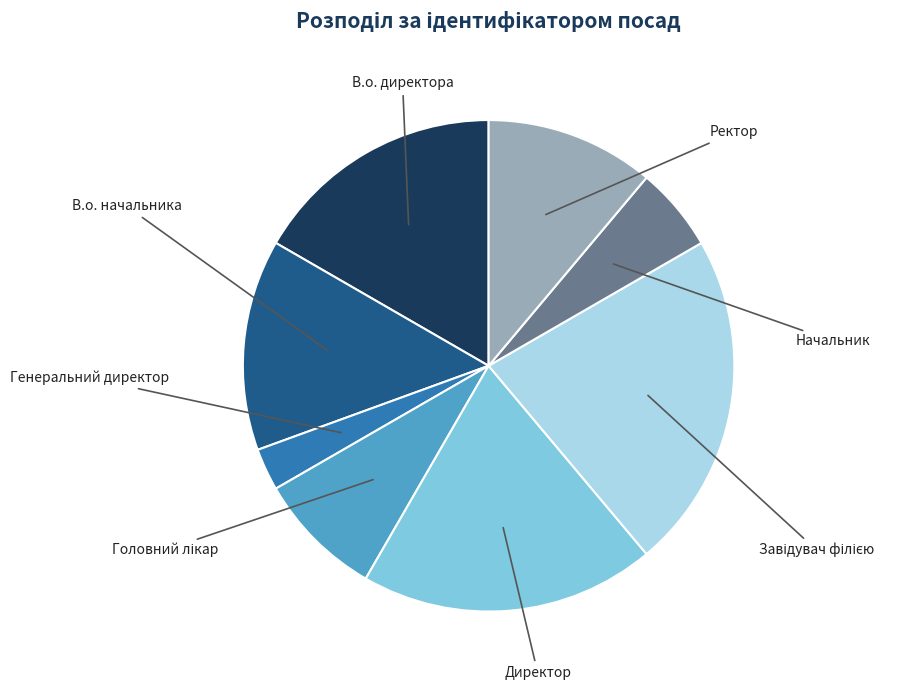

What percentage do Директор and Ректор together represent?

30.6%